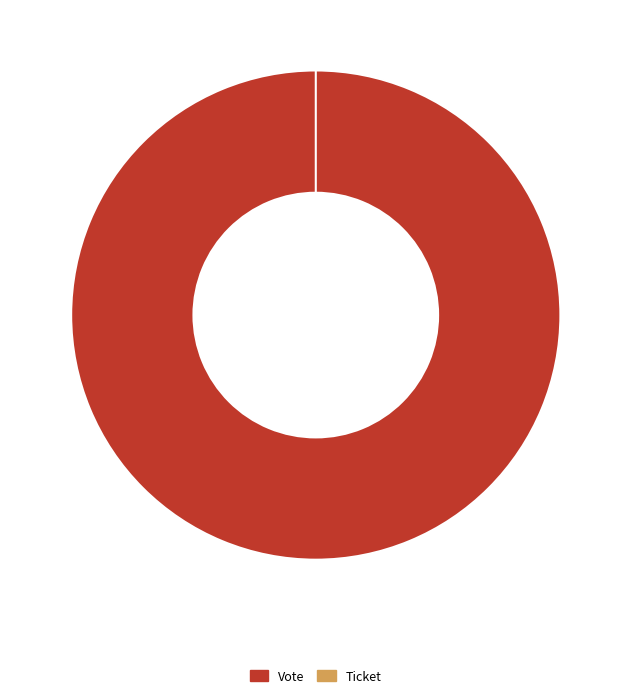

Which has a higher value, Vote or Ticket?

Vote